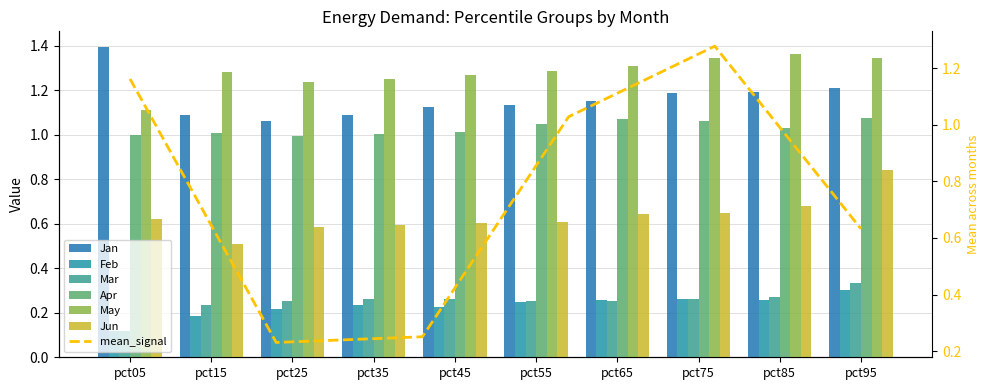

Read the Apr value at pct75.

1.1